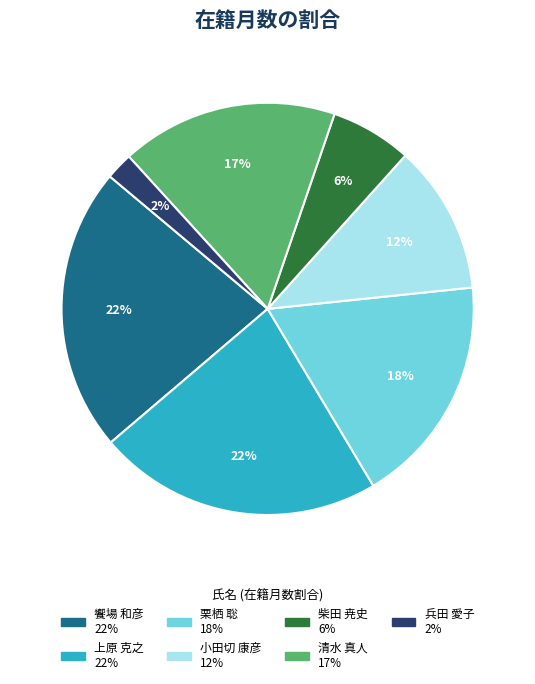

How many slices are in this pie chart?

7